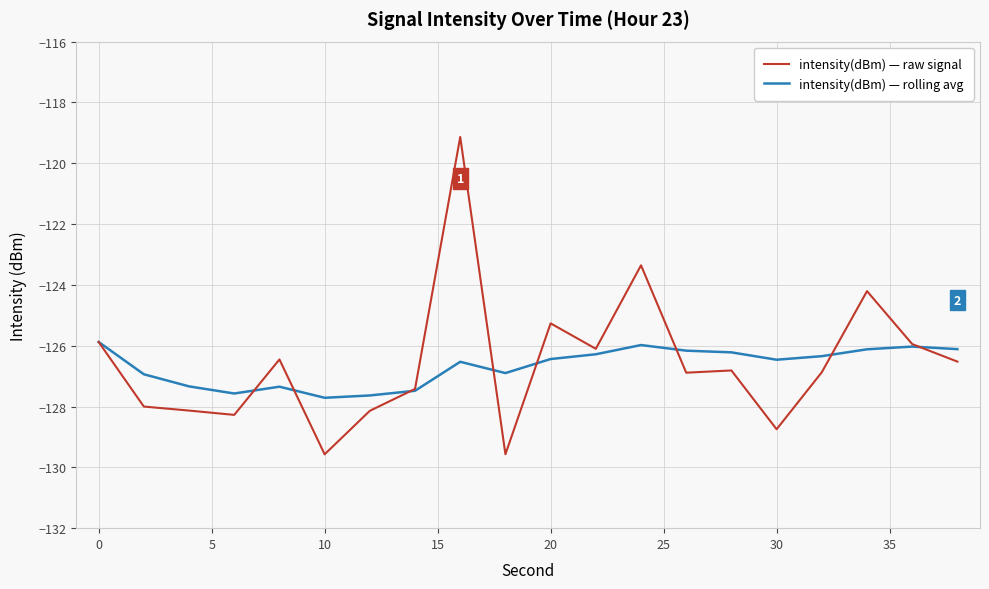

What are all the series names shown in the legend?

intensity(dBm) — raw signal, intensity(dBm) — rolling avg